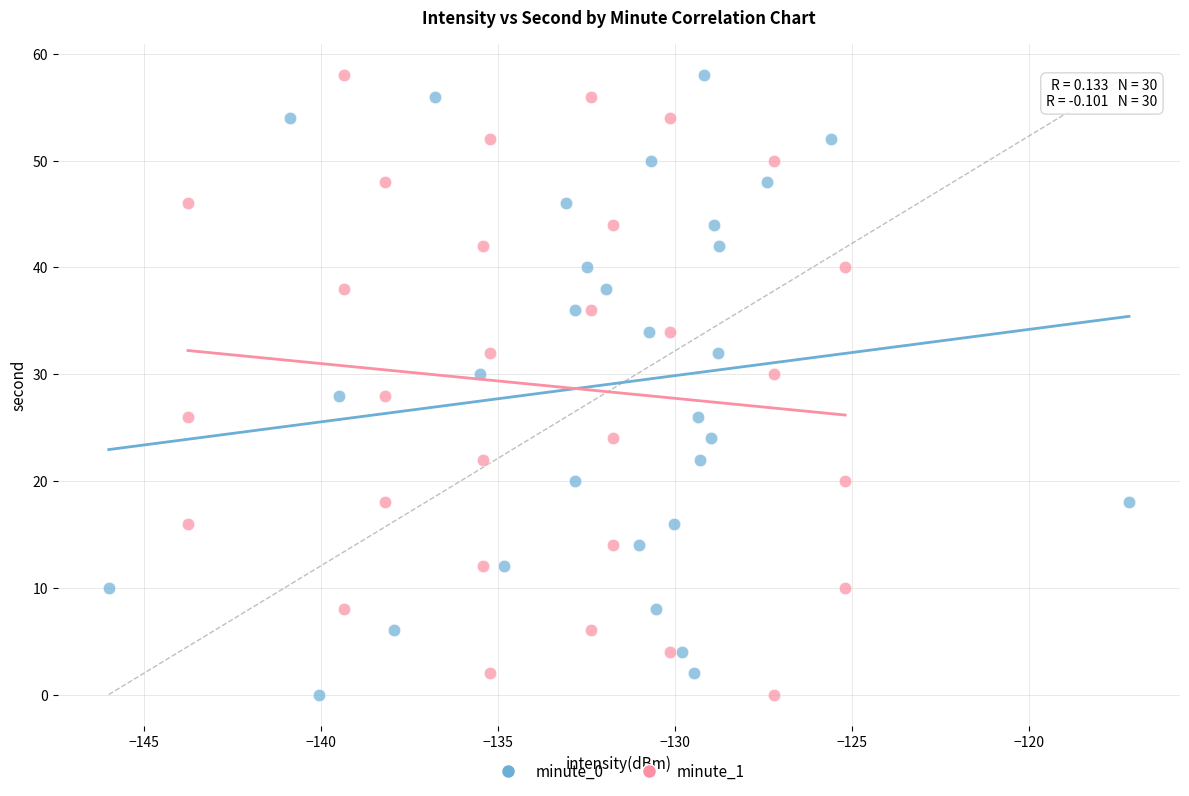

What are all the series names shown in the legend?

minute_0, minute_1